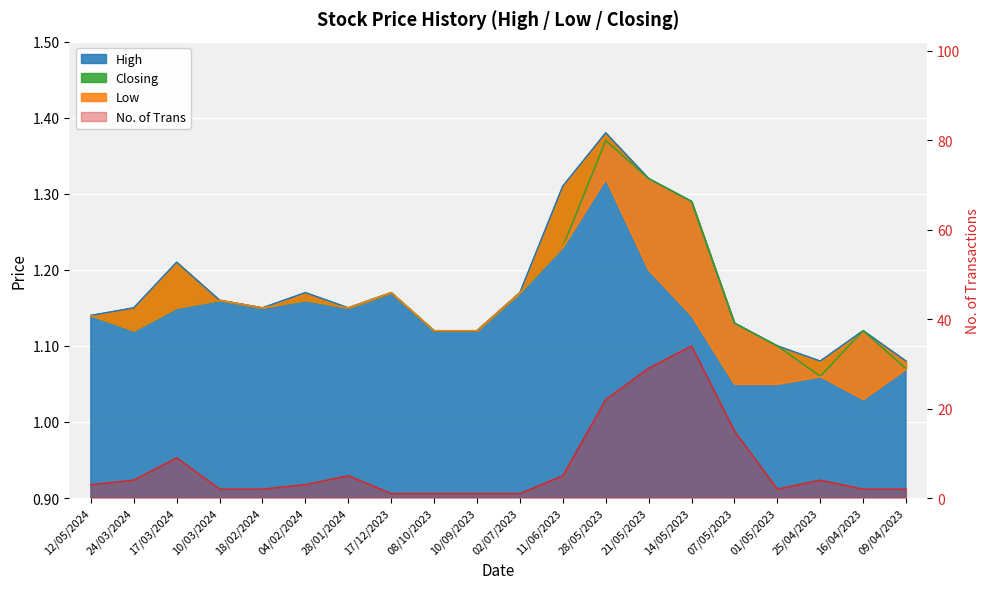

True or false: High has more than 1 interior local peaks.

True